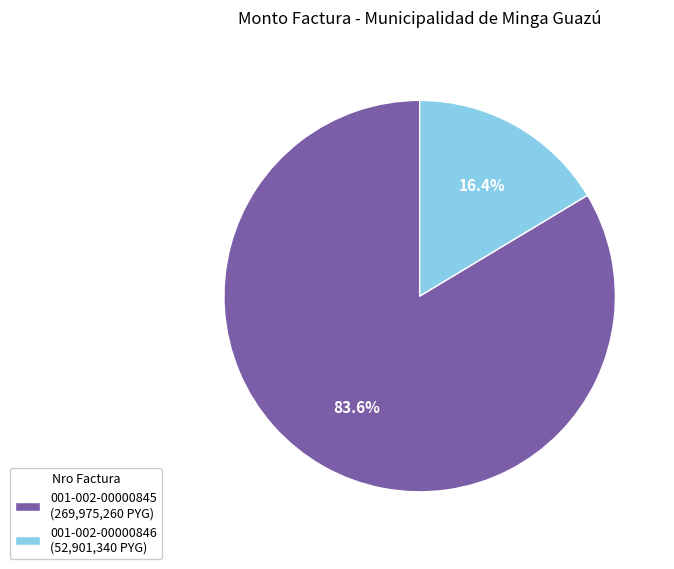

True or false: 001-002-00000845 accounts for 84% of the total.

True